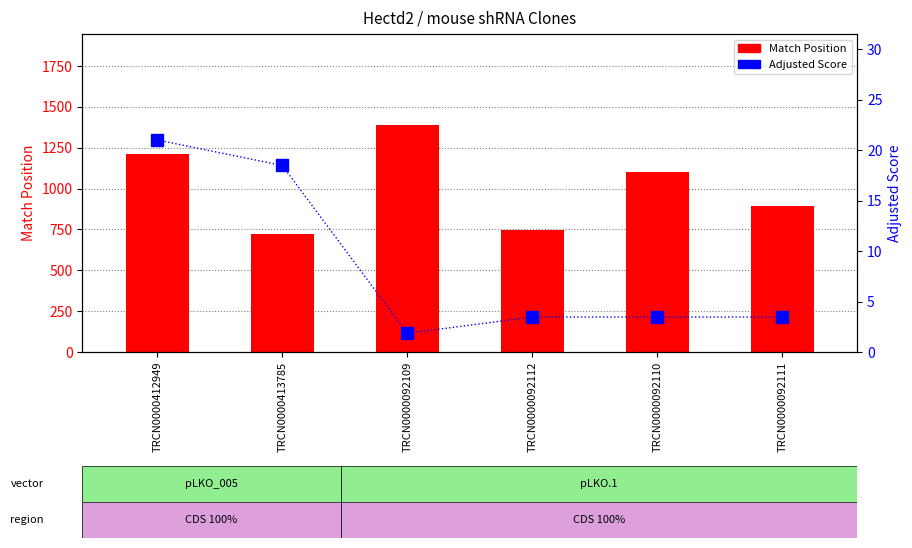

List the series in order of their overall mean, lowest first.

Adjusted Score, Match Position